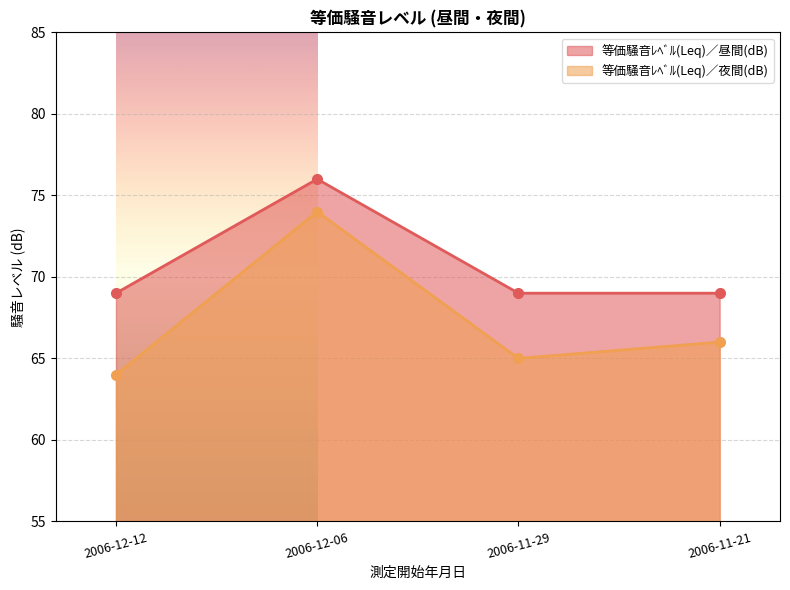

True or false: 等価騒音ﾚﾍﾞﾙ(Leq)／夜間(dB) and 等価騒音ﾚﾍﾞﾙ(Leq)／昼間(dB) intersect in this chart.

False